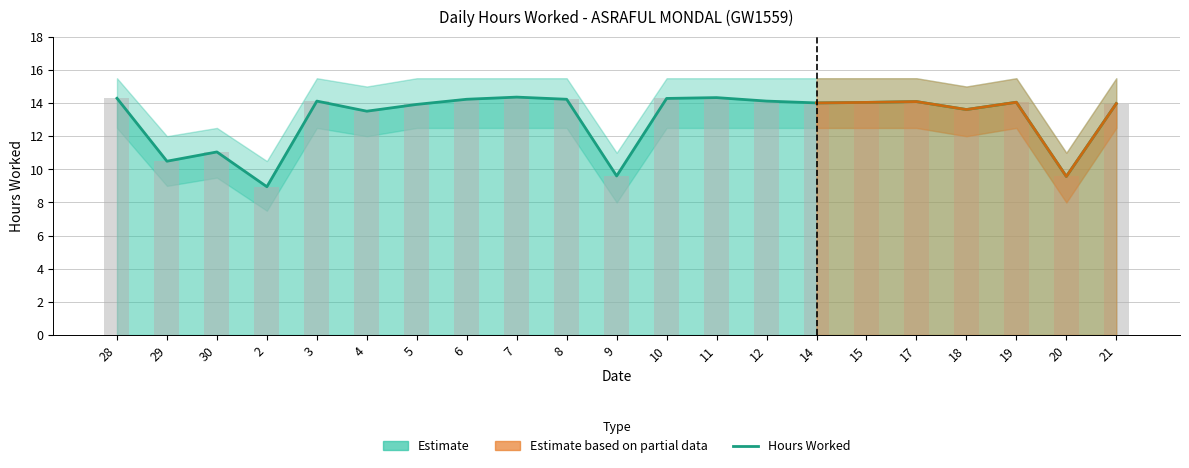

Which has a higher value, 6 or 11?

11